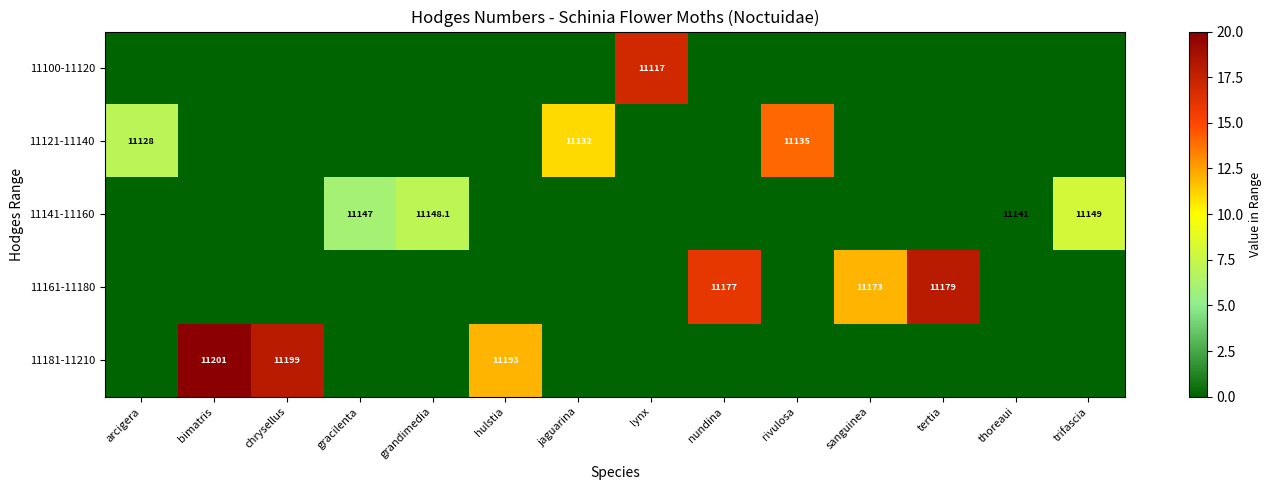

What is the total value across all series at hulstia?

12.0